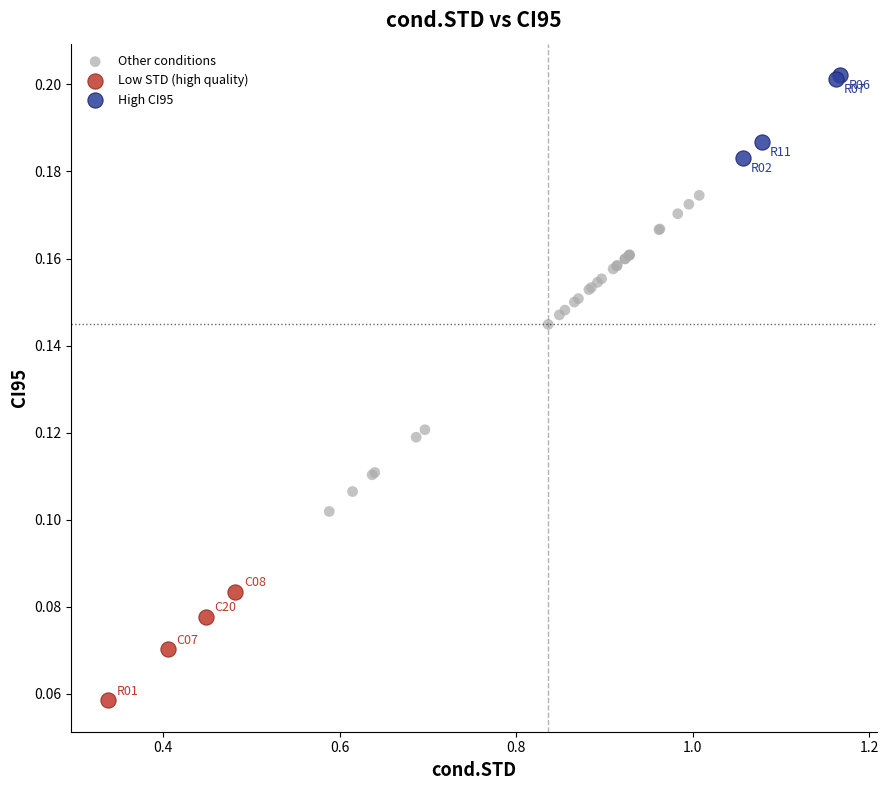

Which series reaches the maximum Y coordinate?

High CI95